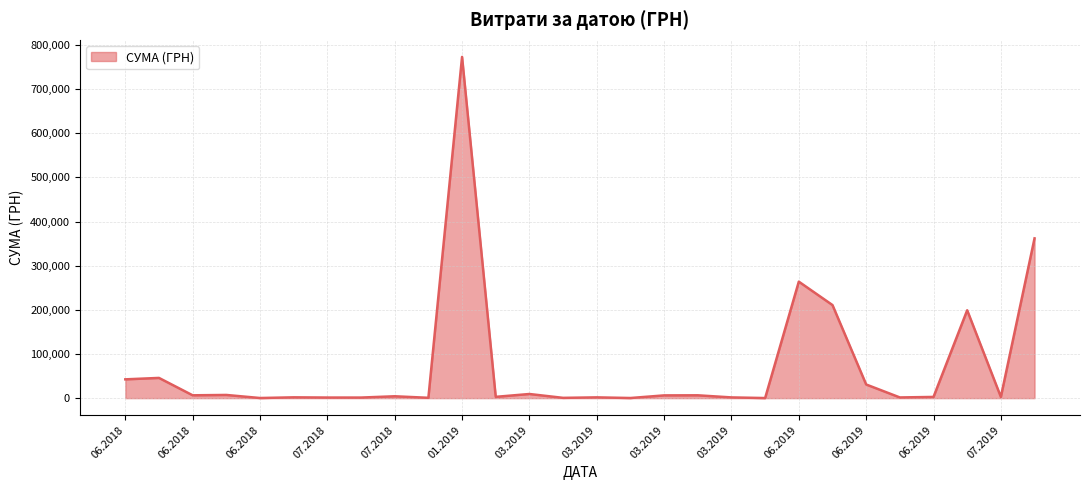

What is the difference between the maximum and minimum values?

772922.4